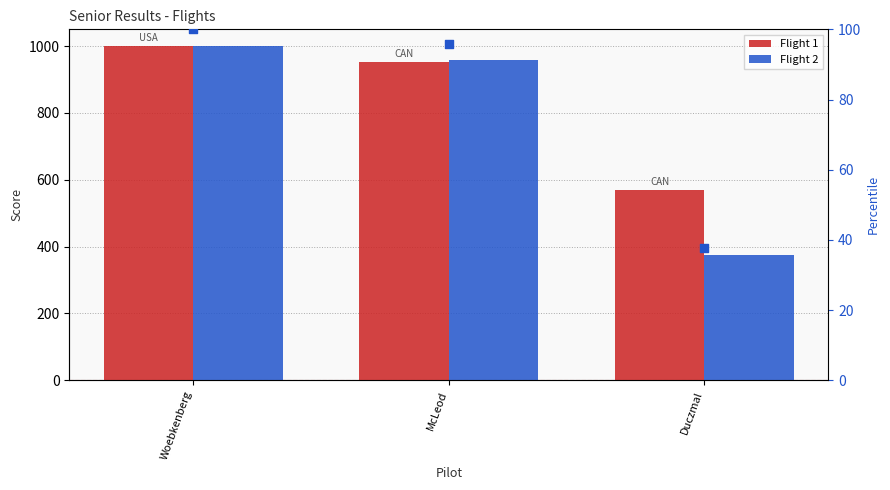

Is the value of Flight 2 at Duczmal greater than the value of percentile rank within the sample at McLeod?

Yes